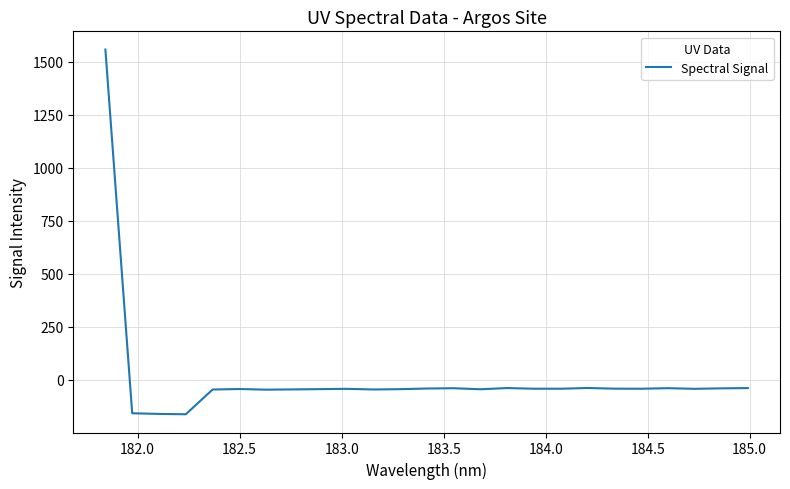

What is the difference between the maximum and minimum values?

1721.8